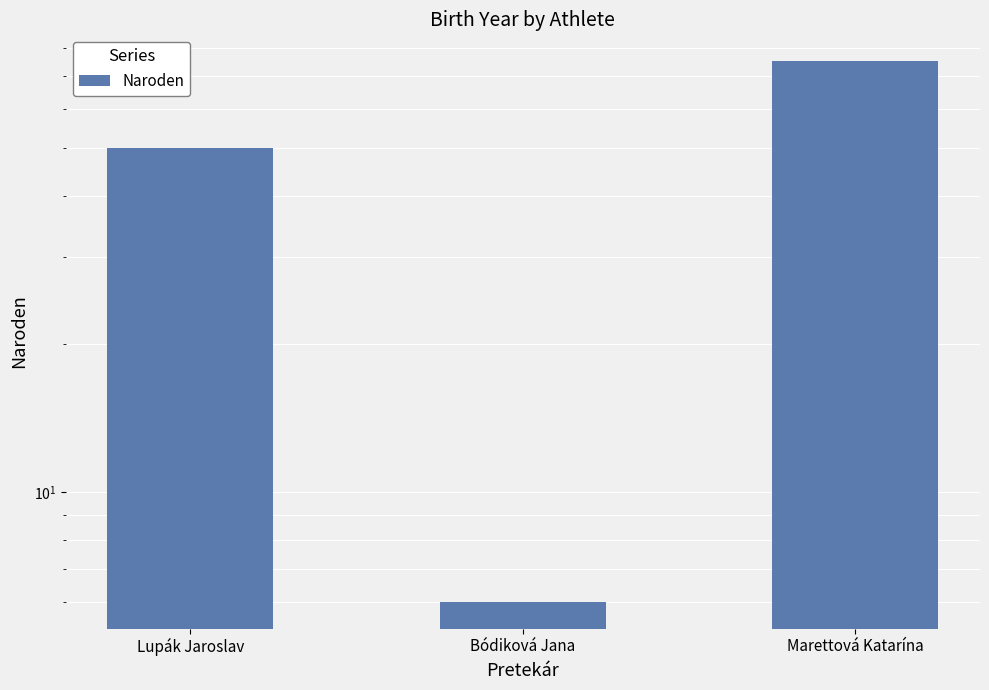

Between Bódiková Jana and Lupák Jaroslav, which is larger?

Lupák Jaroslav